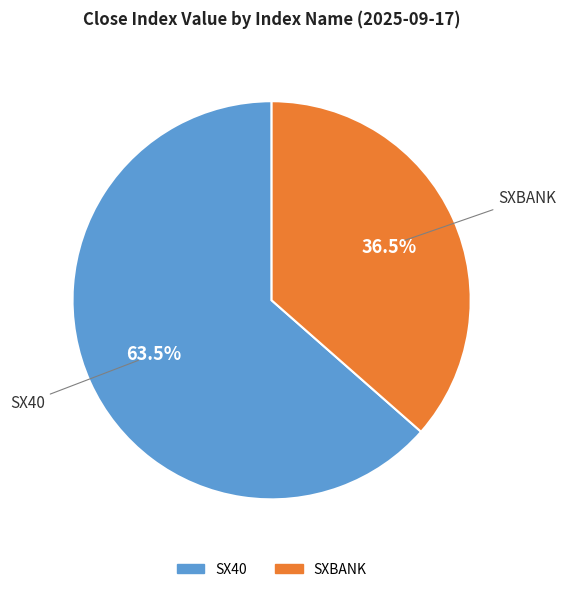

To the nearest percent, what is the average slice percentage?

50%